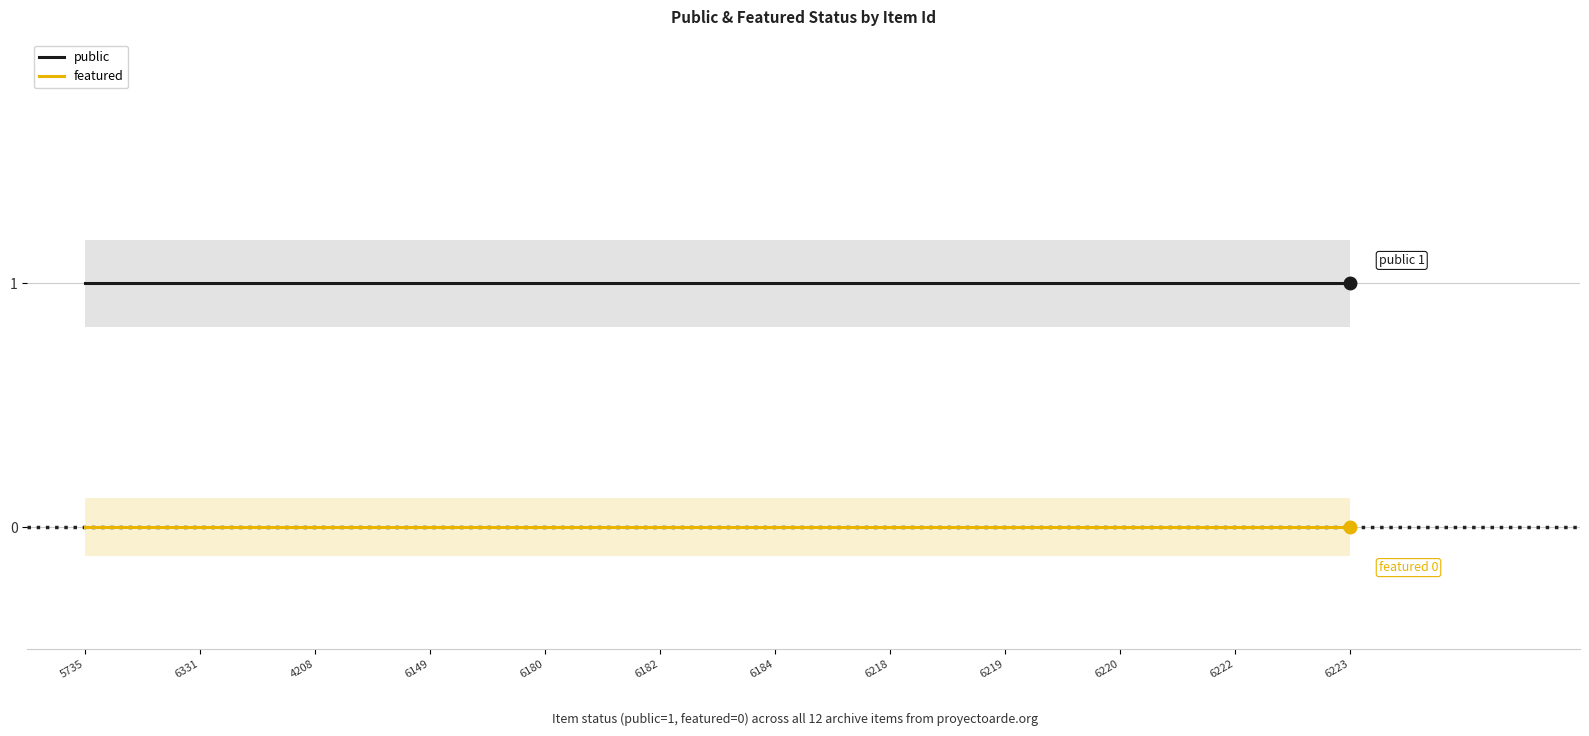

True or false: public and featured cross at least once.

False